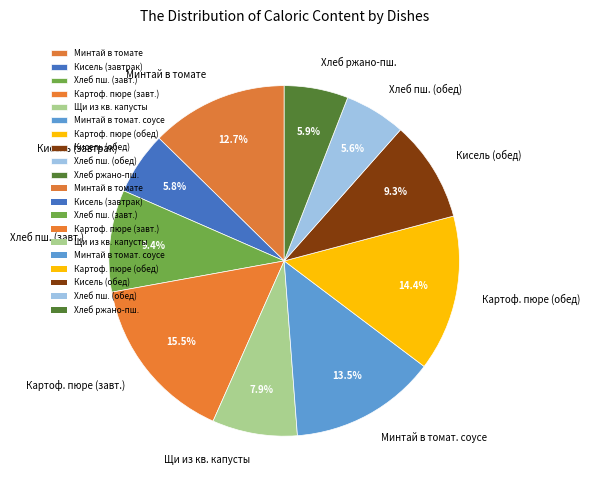

Count the number of slices in the pie.

10